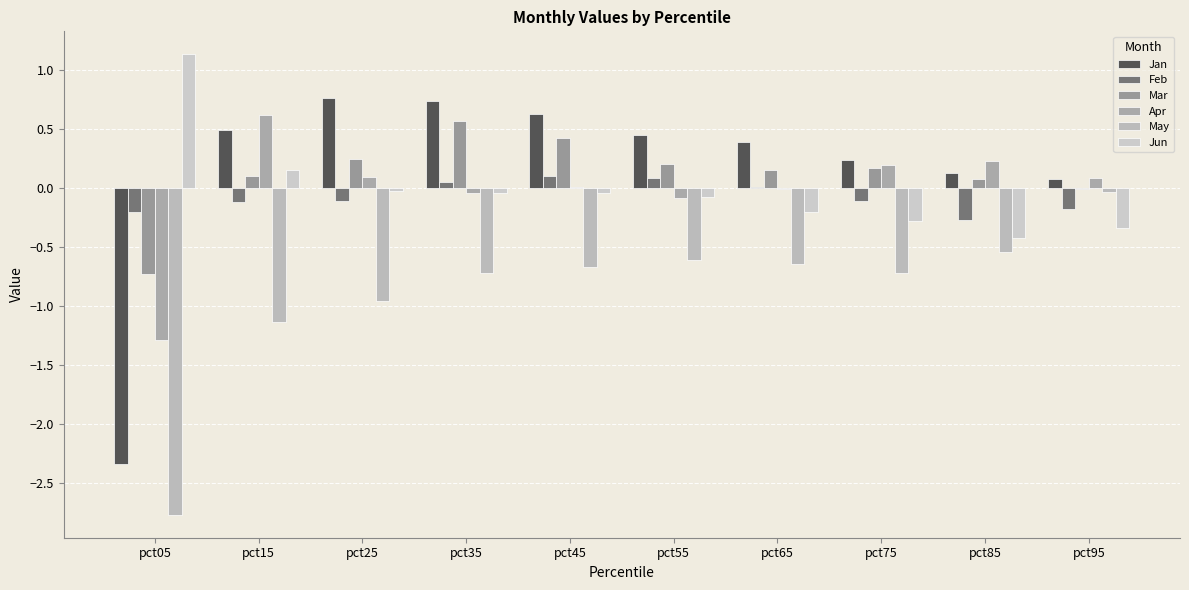

What is the difference between the maximum and minimum values in the Jun series?

1.6